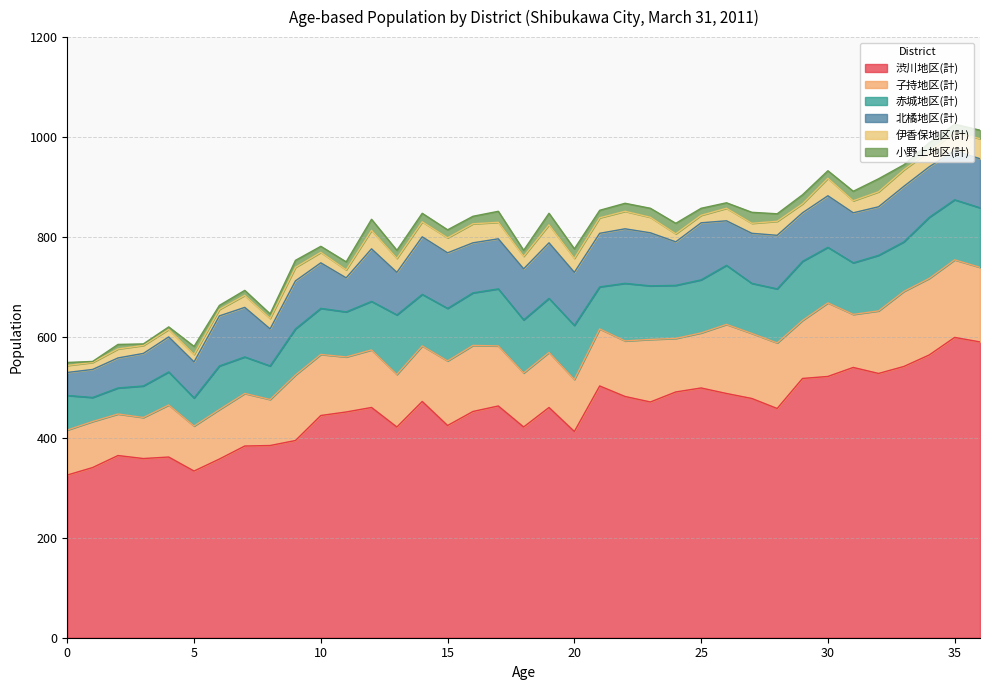

How many distinct data groups are displayed?

6